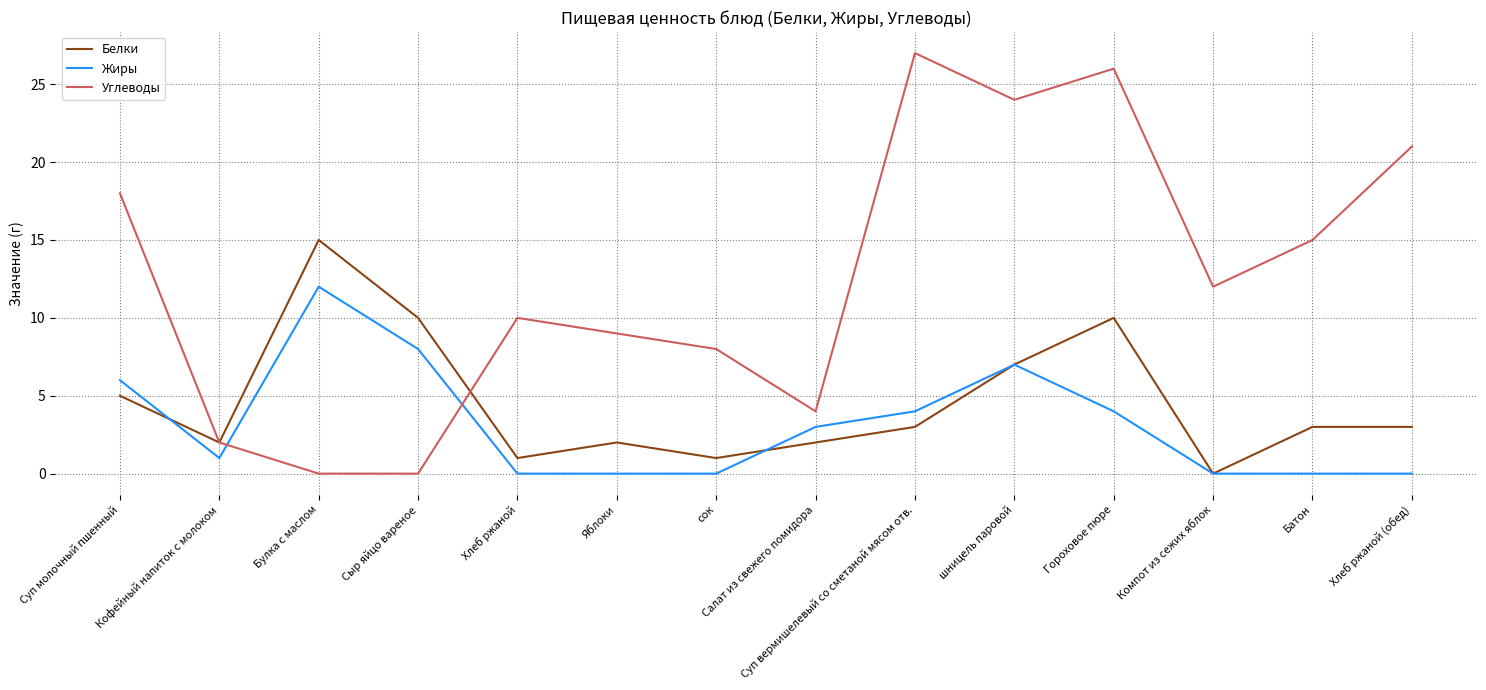

What position from the right is Яблоки?

9